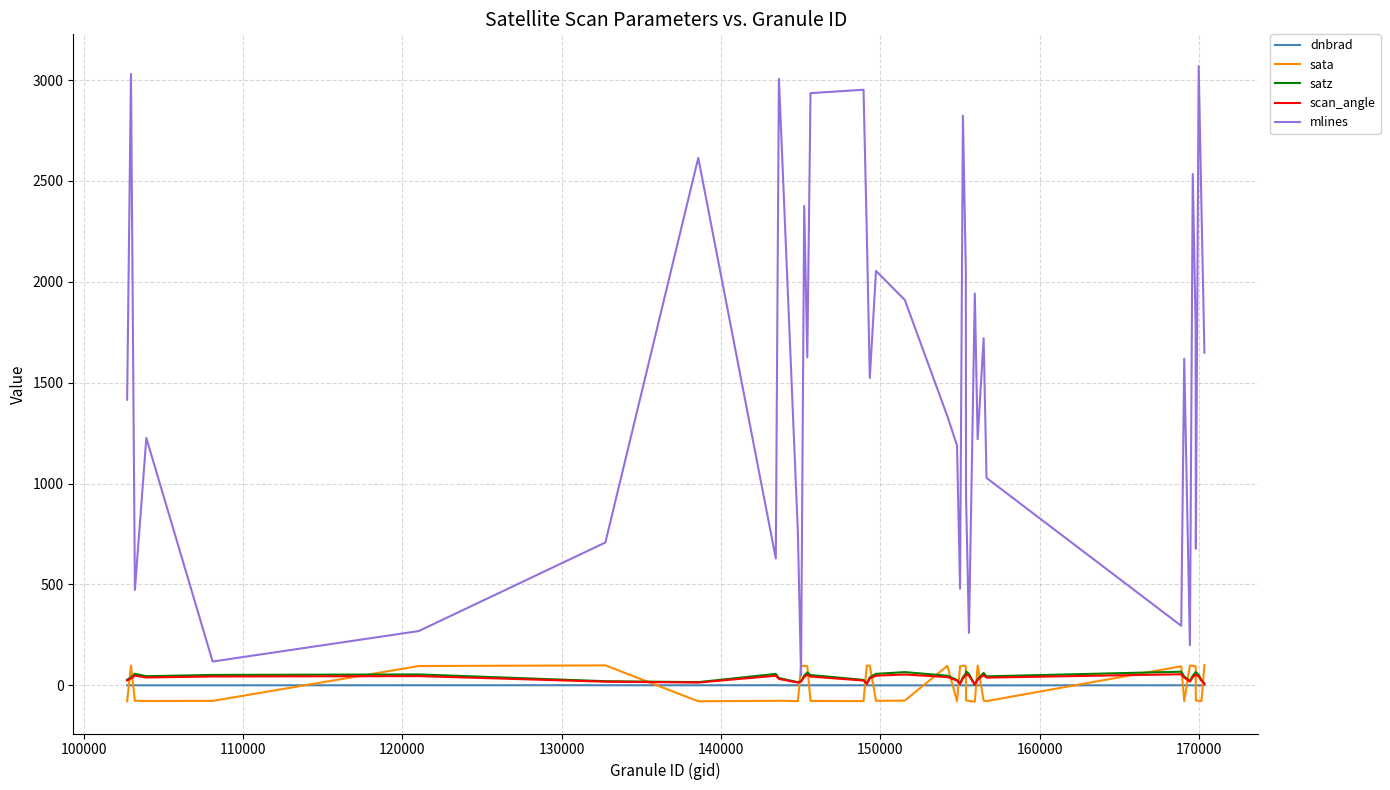

How many series are shown in this chart?

5